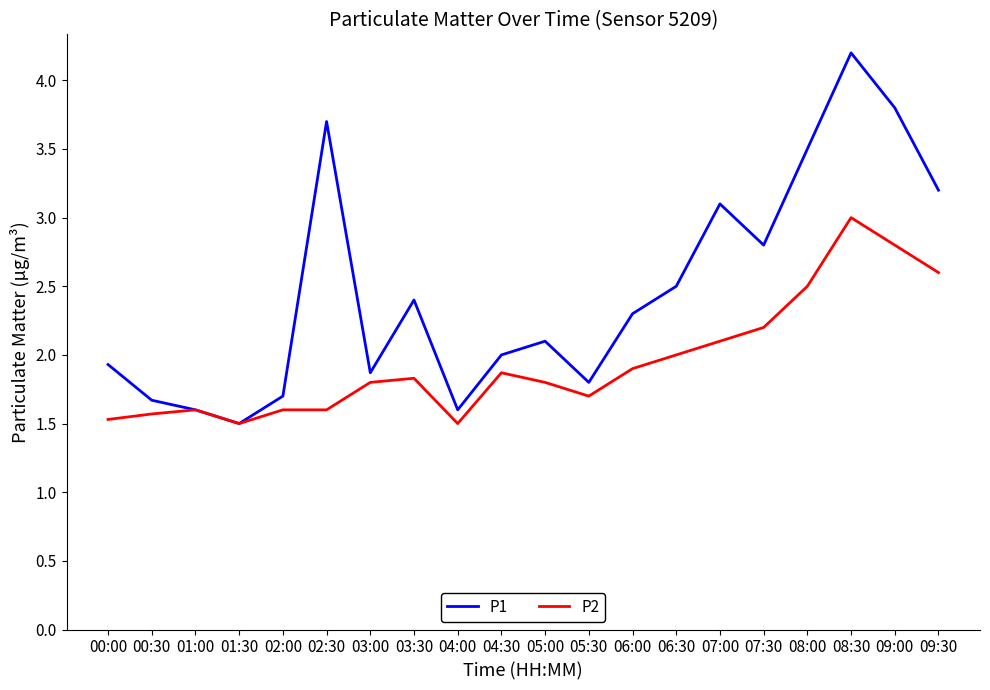

At which category is the sum across all series the highest?

08:30